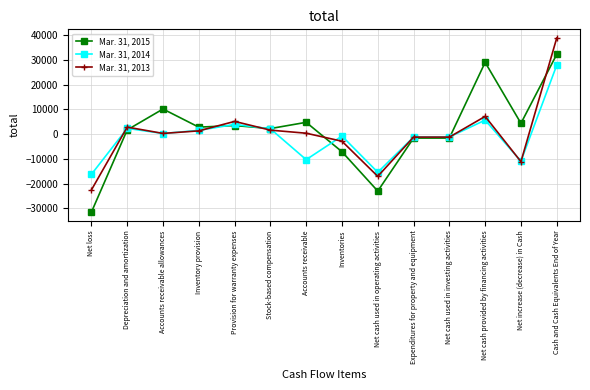

True or false: Mar. 31, 2013 and Mar. 31, 2015 cross at least once.

True